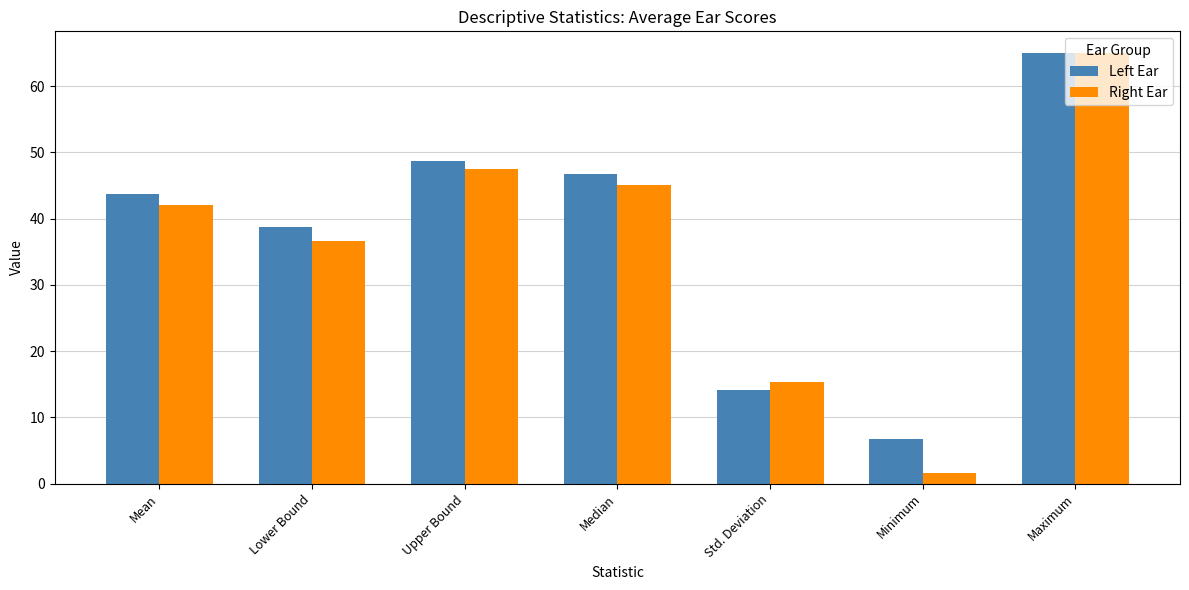

What are all the series names shown in the legend?

Left Ear, Right Ear